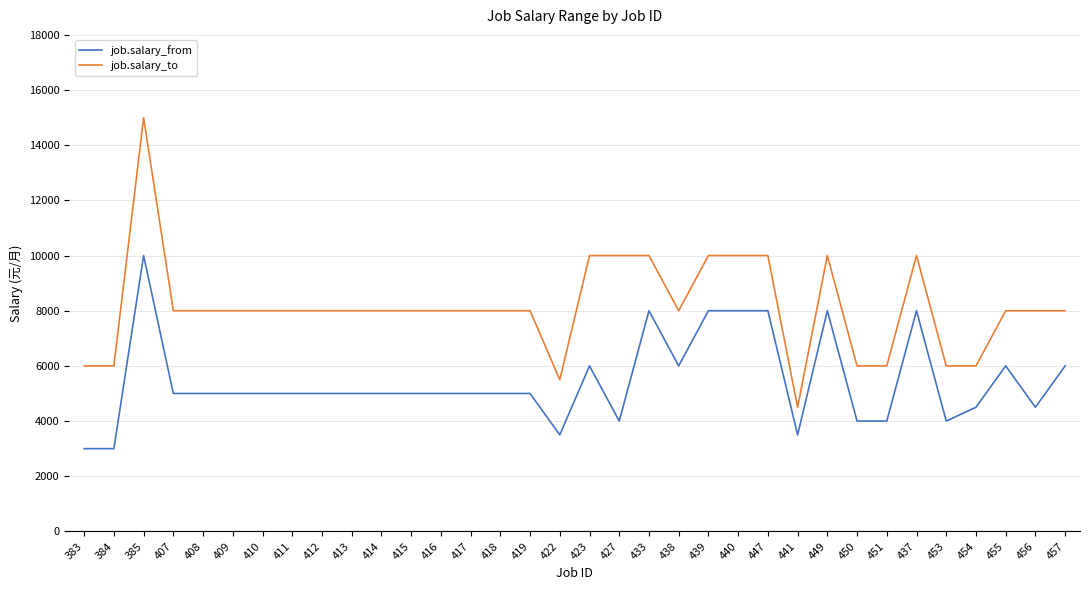

True or false: job.salary_to and job.salary_from cross at least once.

False